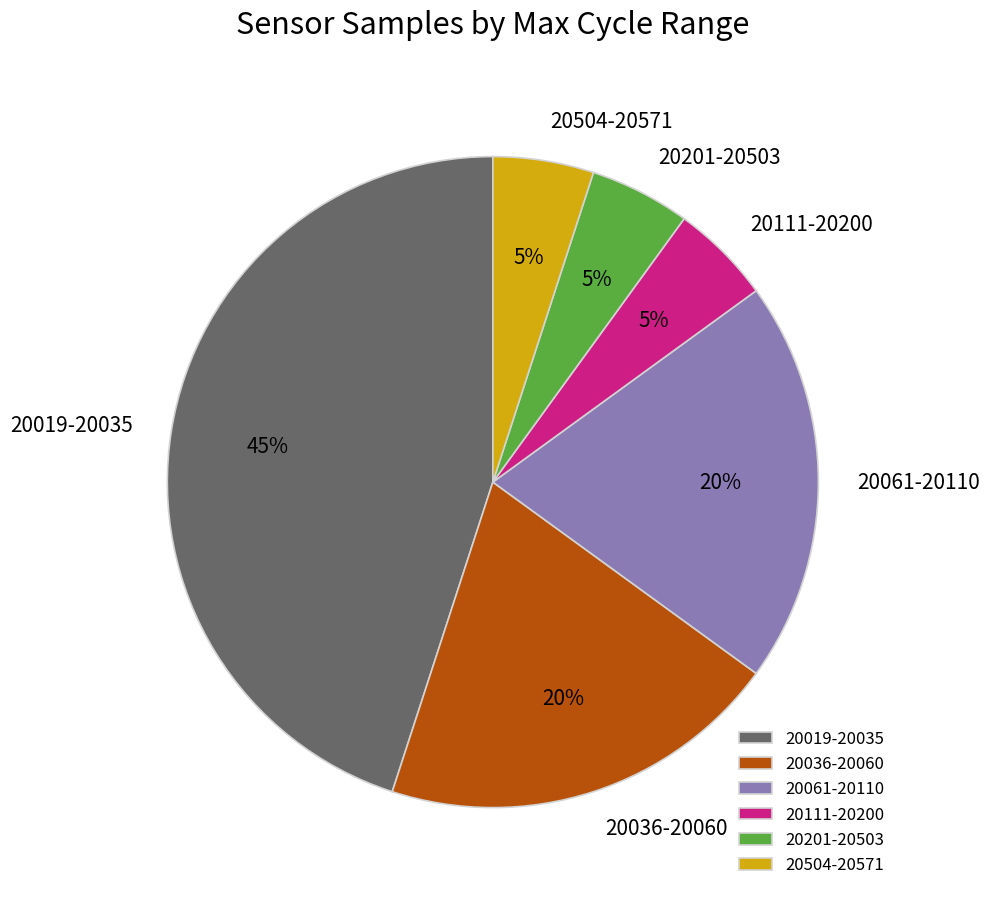

To the nearest percent, what percentage of the pie is 20111-20200?

5%